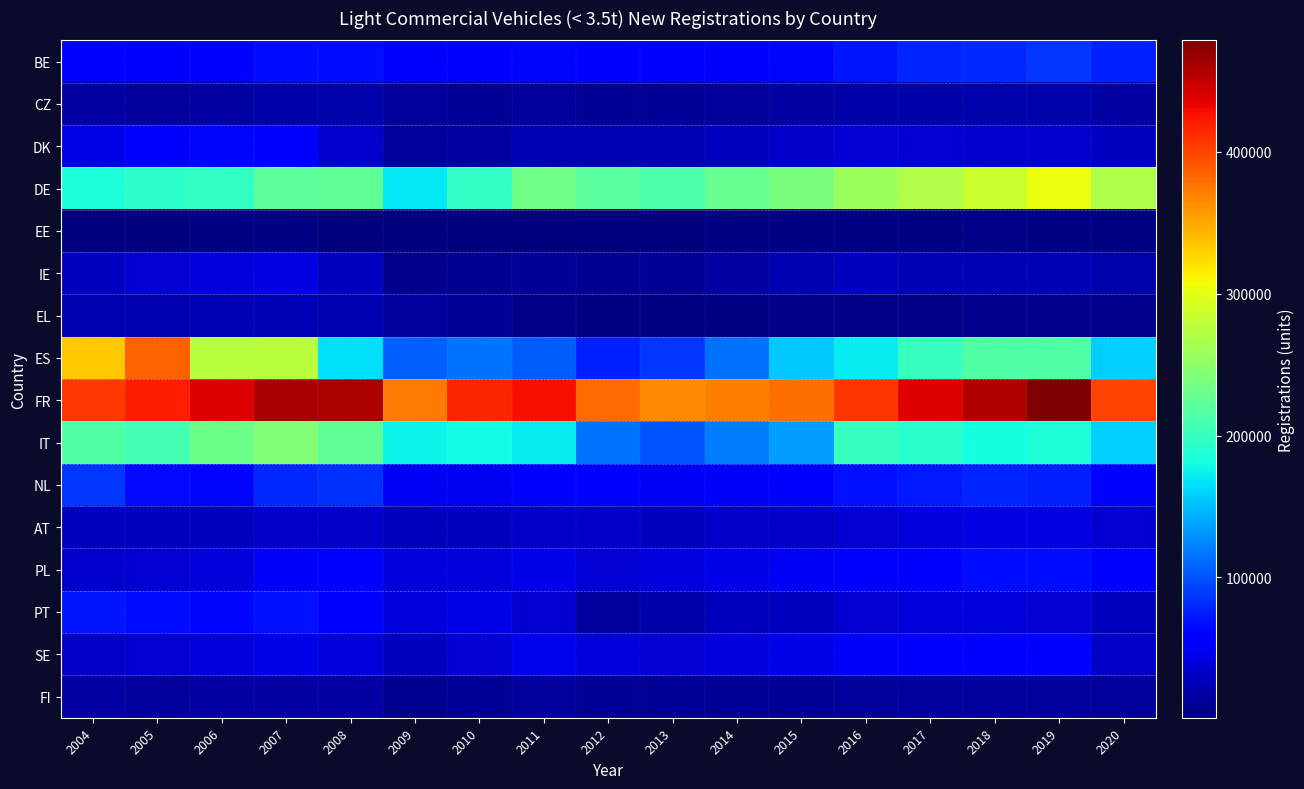

Count the number of data series in this chart.

16